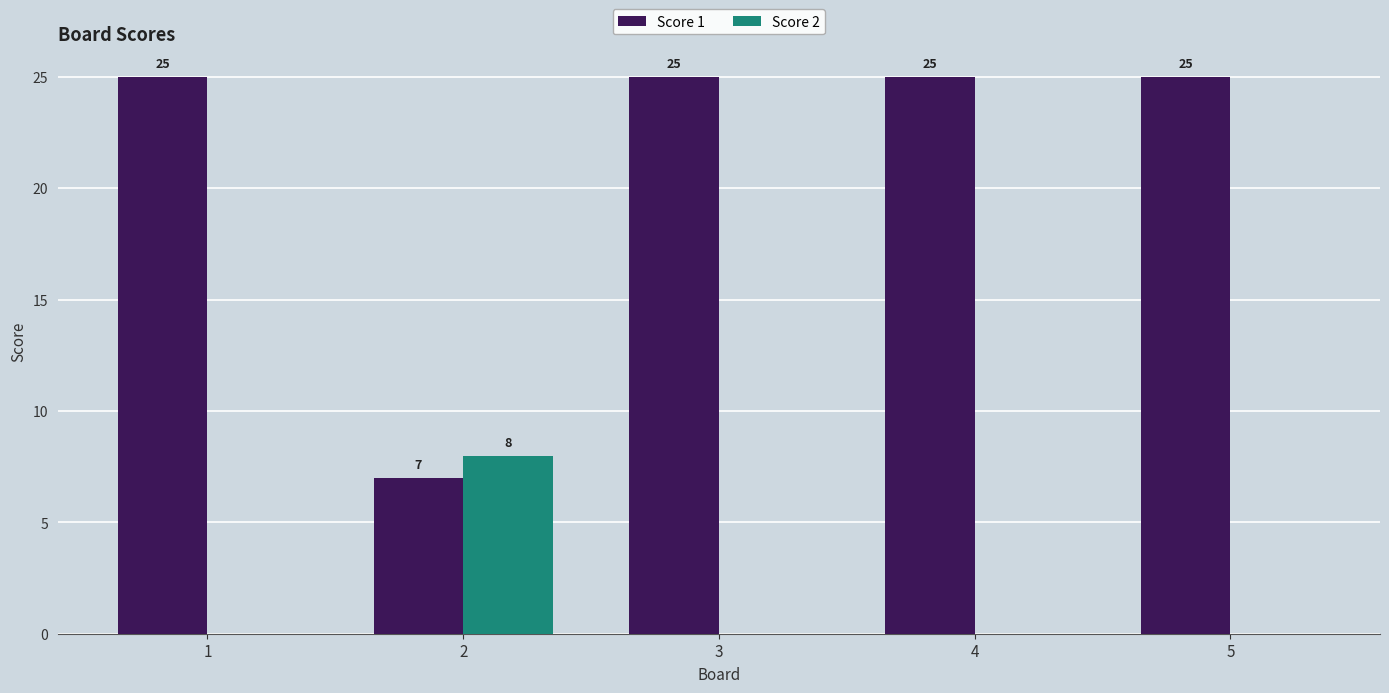

Is the value of Score 1 at 3 greater than the value of Score 2 at 4?

Yes